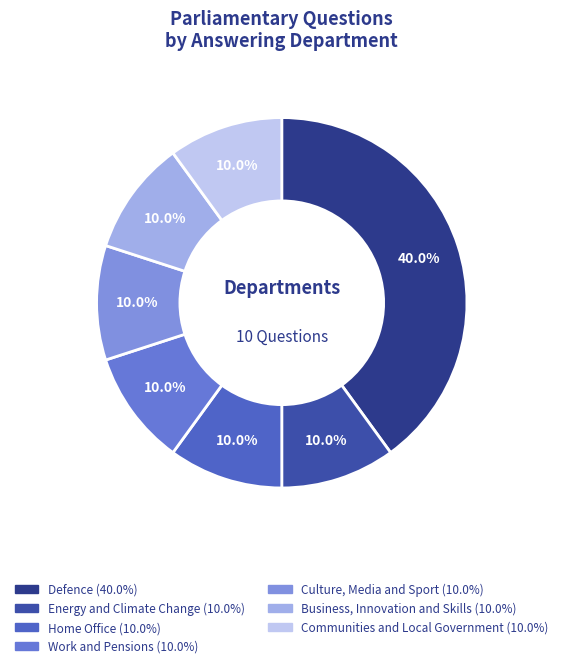

The Business, Innovation and Skills slice represents 3% of the pie. True or false?

False